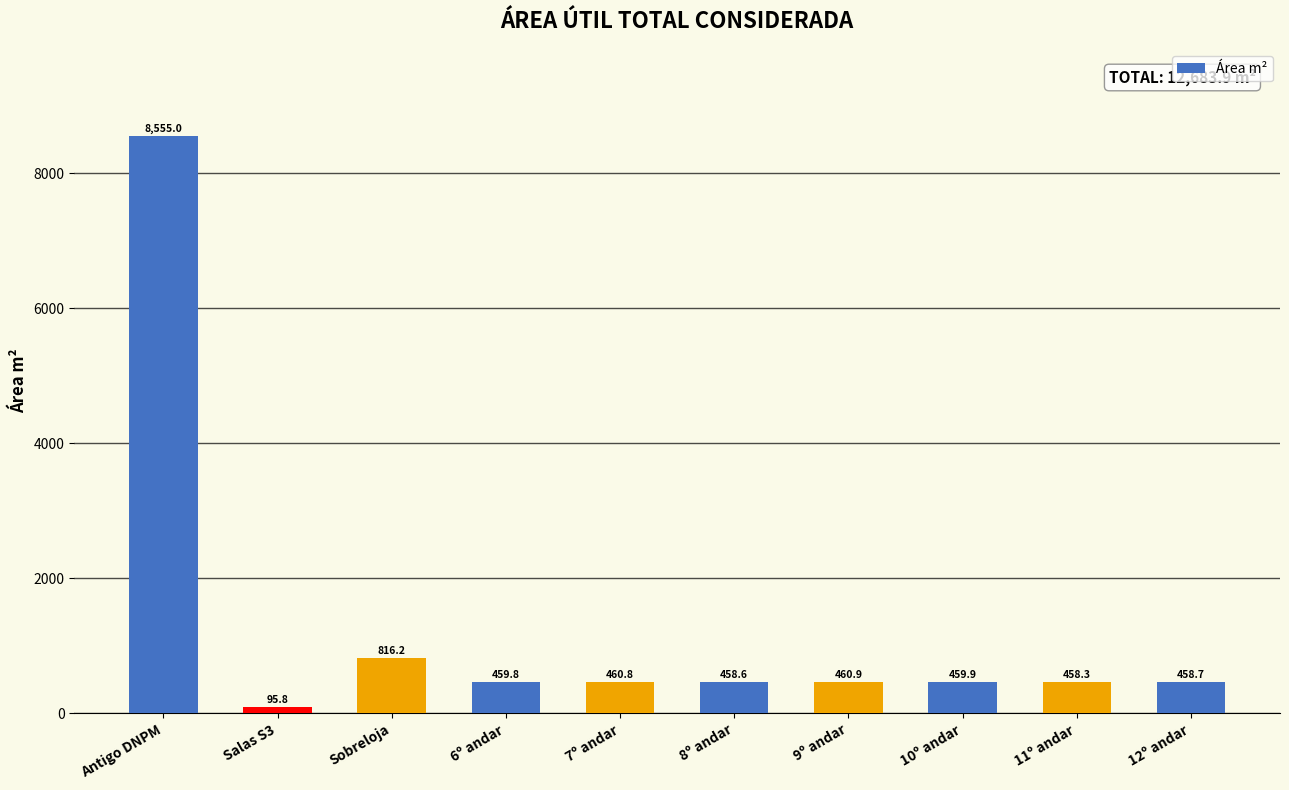

What is the minimum value shown in the chart?

95.8